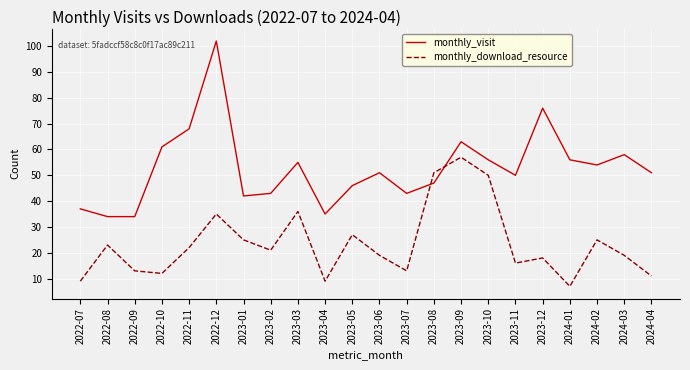

At 2024-01, list the series in order from smallest to largest.

monthly_download_resource, monthly_visit